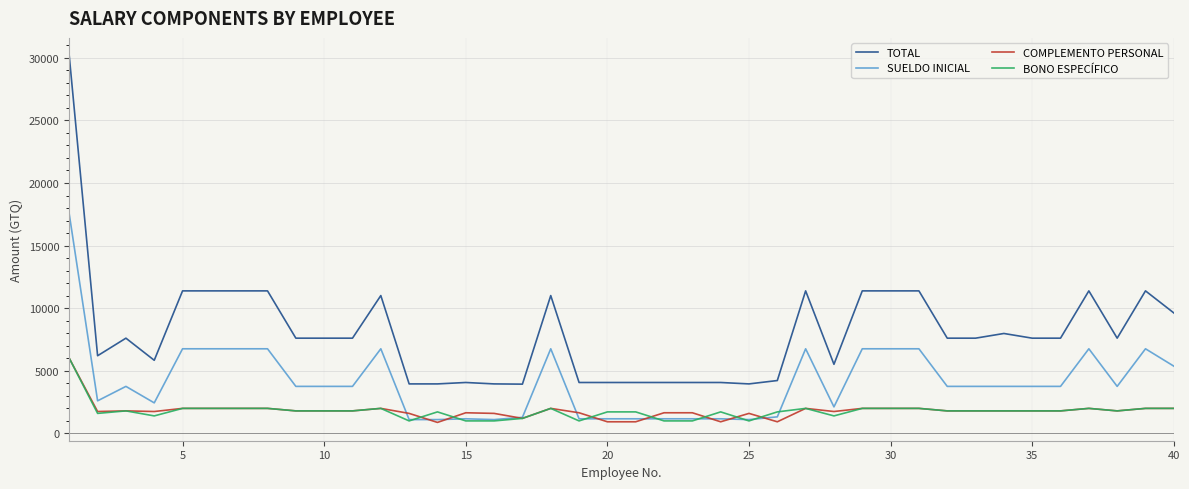

Which series has the largest range (max minus min)?

TOTAL